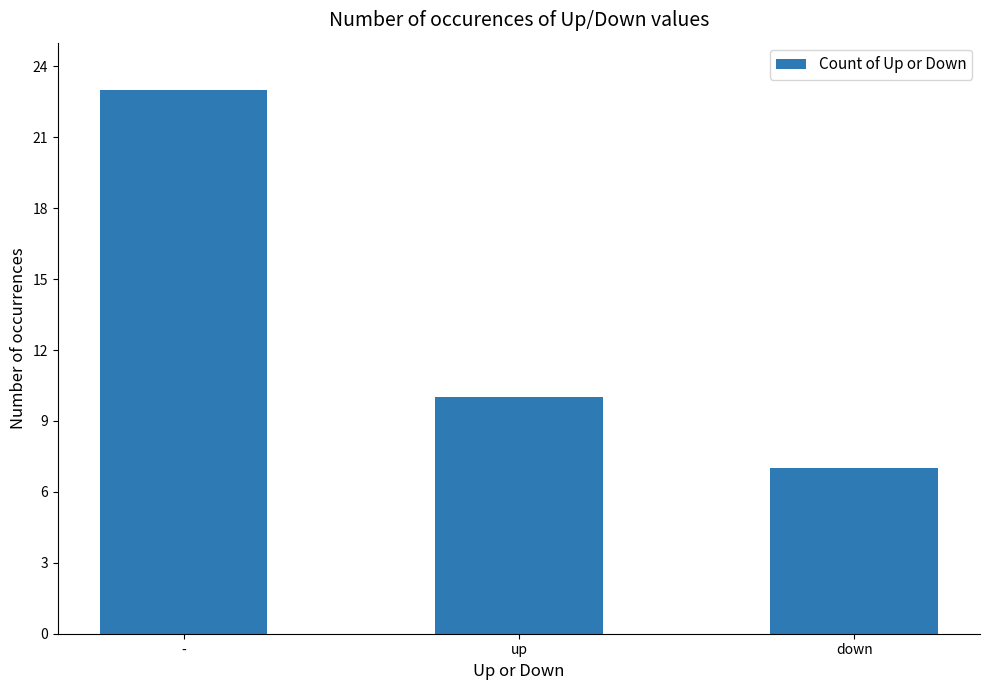

Reading left to right, transcribe all the data shown in this chart.

-=23	up=10	down=7